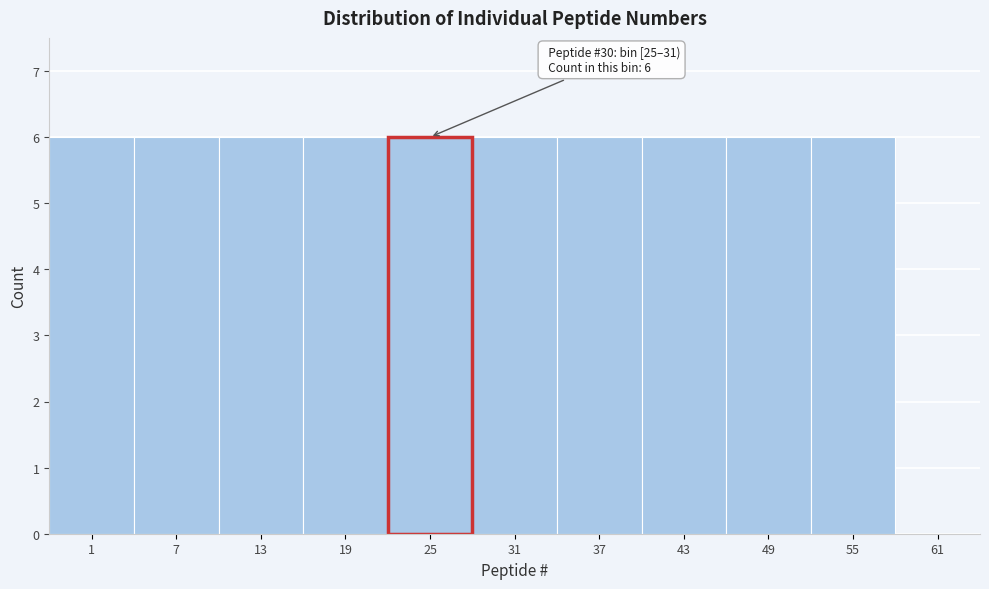

Reading left to right, transcribe all the data shown in this chart.

1=6	7=6	13=6	19=6	31=6	37=6	43=6	49=6	55=6	61=0